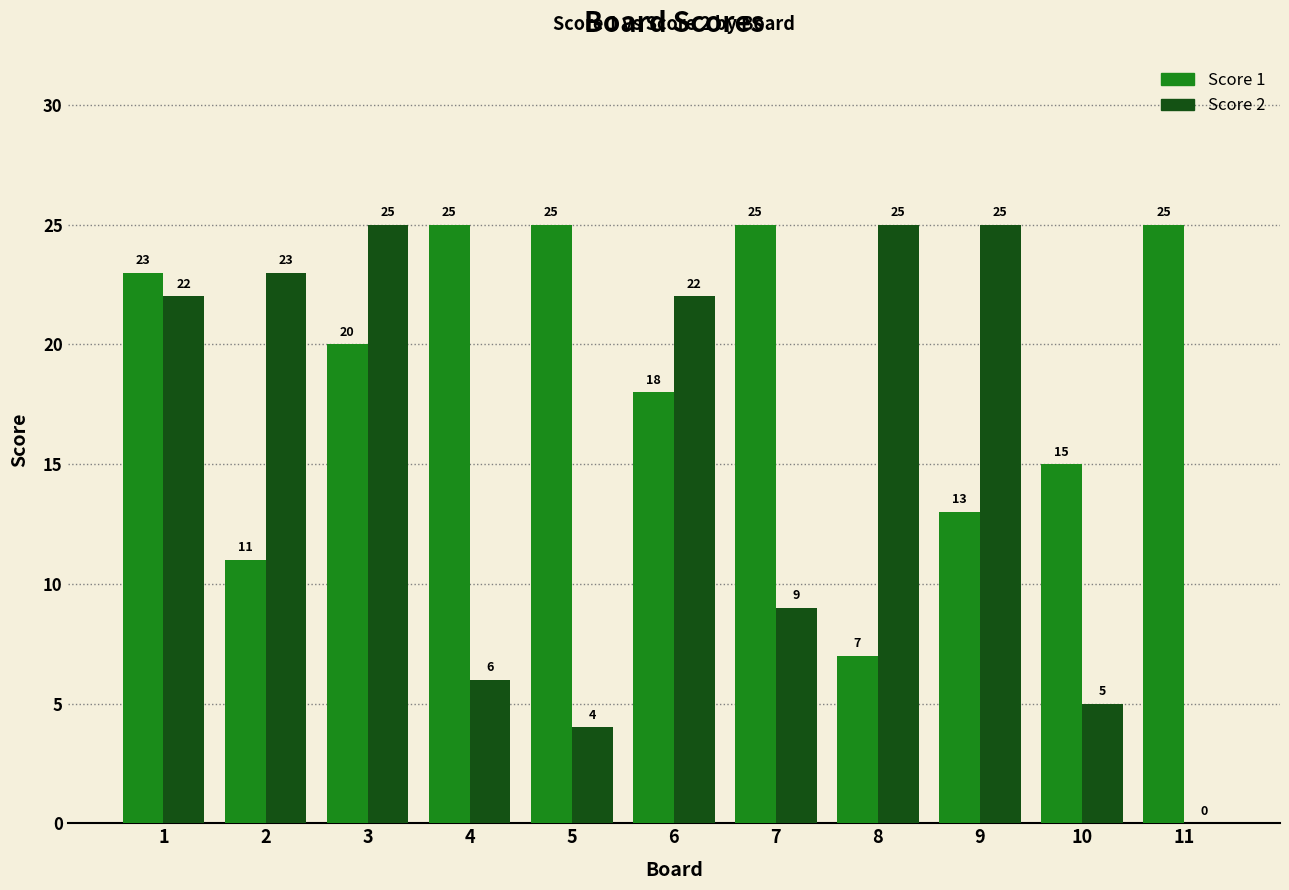

What is the sum of all Score 1 values?

207